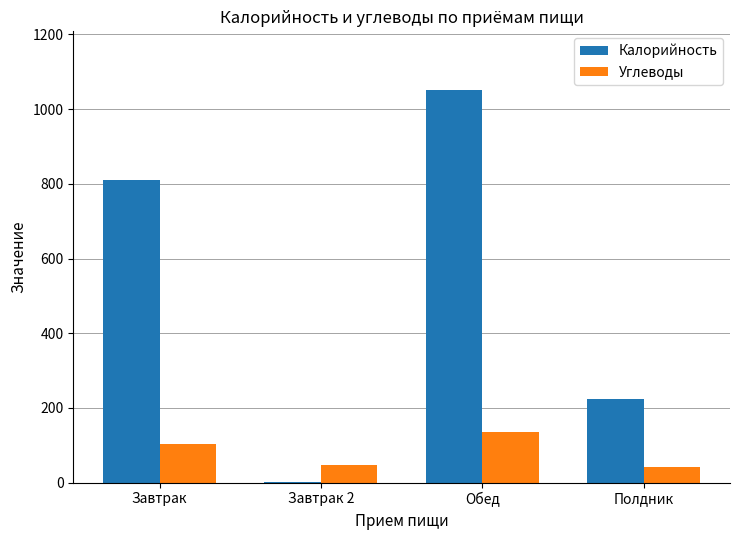

At which label does Углеводы reach its peak?

Обед